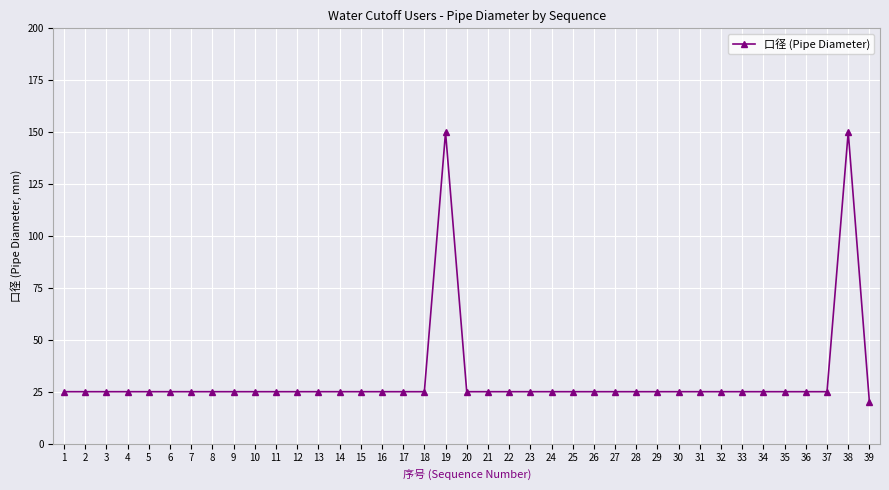

The value at 31 is 42. True or false?

False